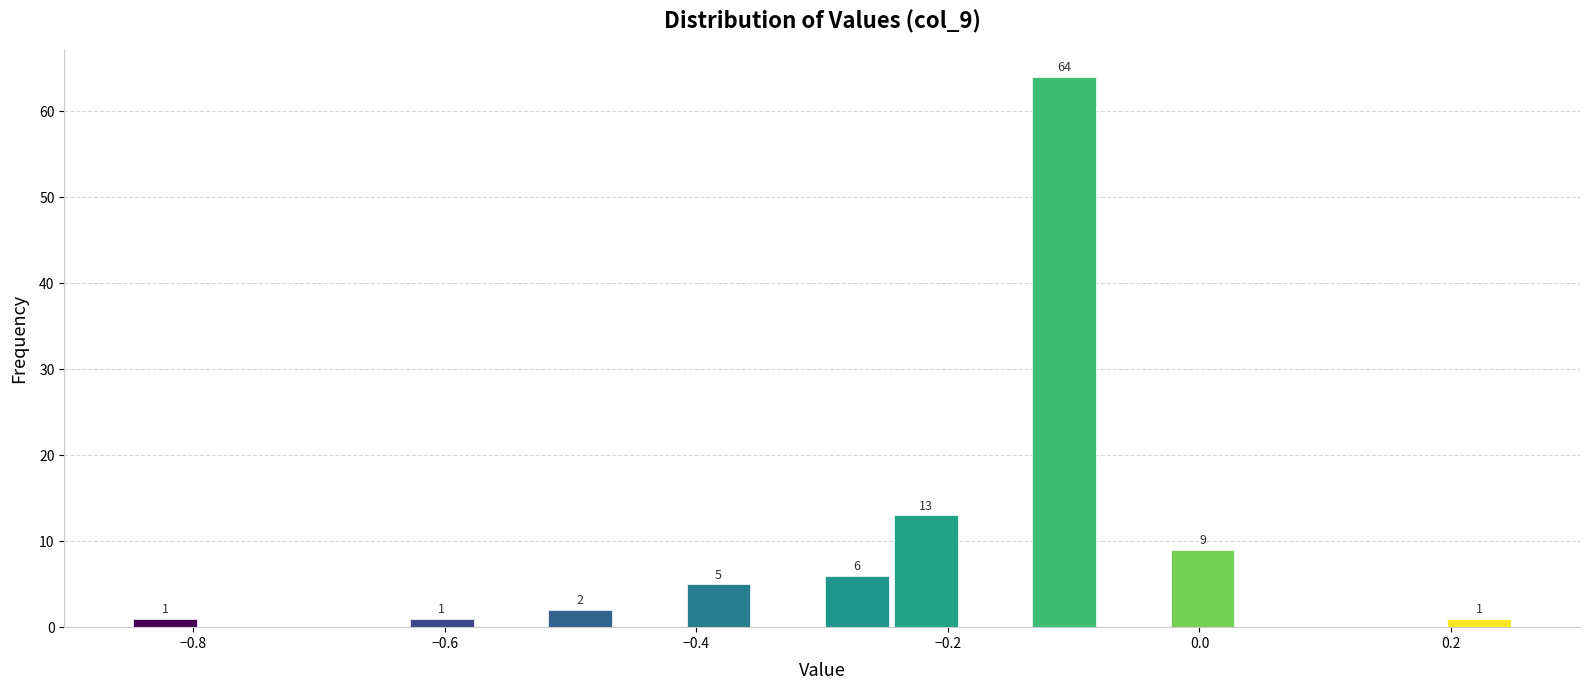

Around what value on the x-axis is the tallest bar? Give the approximate position of its centre, as read against the axis.

-0.10